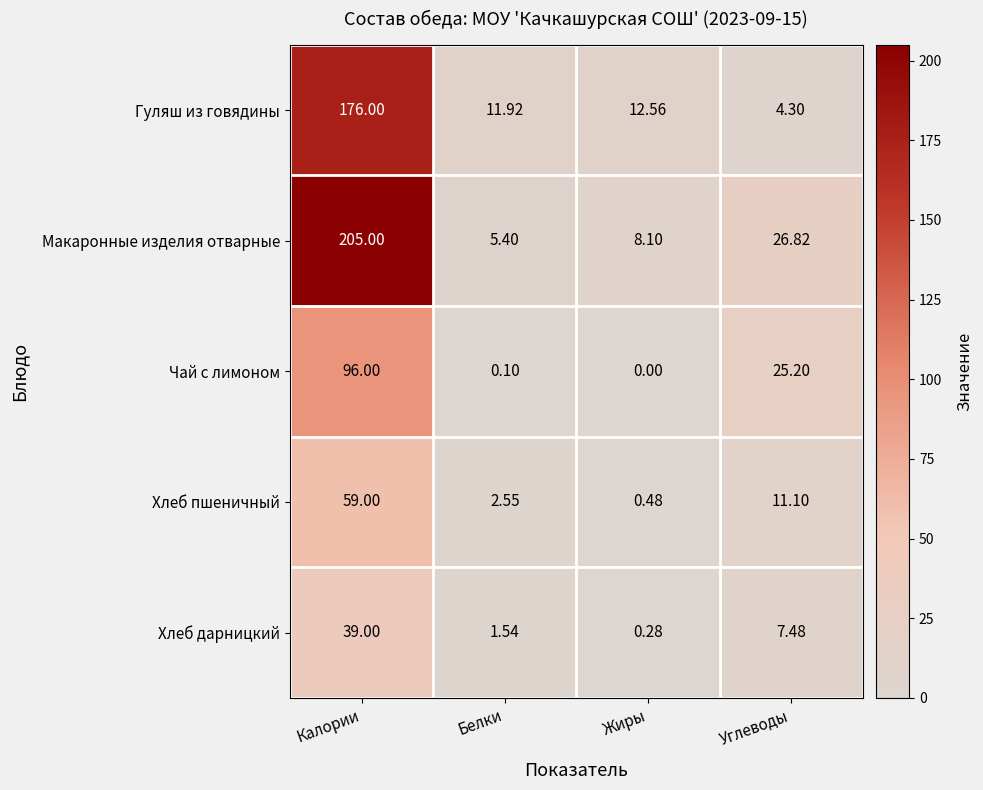

Rank the categories by Макаронные изделия отварные value from highest to lowest.

Калории, Углеводы, Жиры, Белки